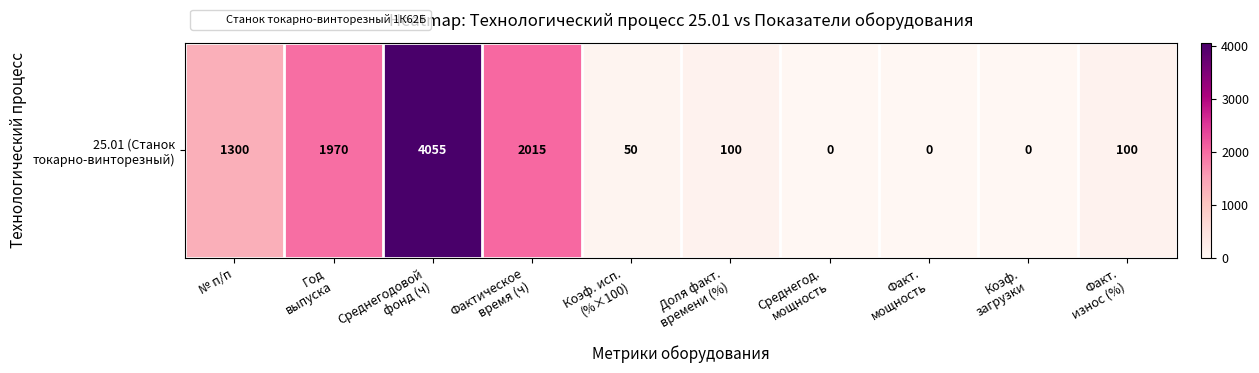

Where does the data first go above 100?

№ п/п